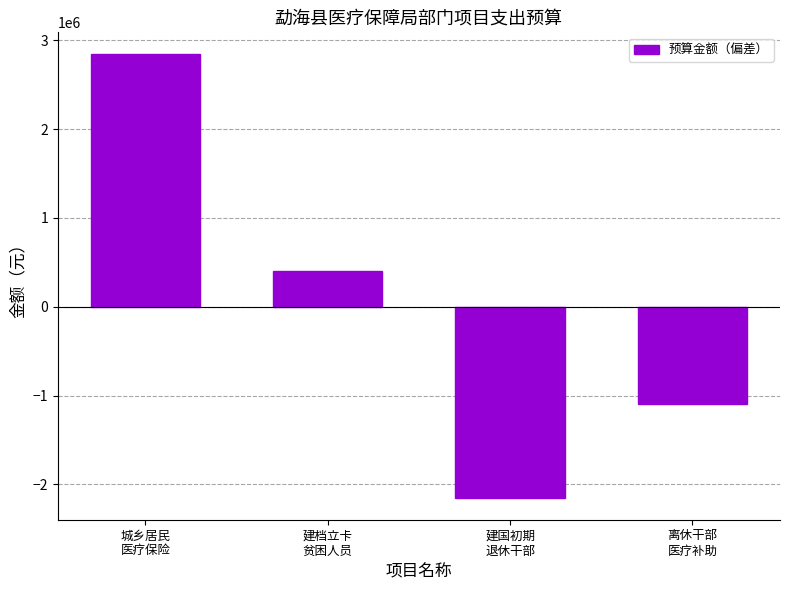

What position from the left is 城乡居民
医疗保险?

1